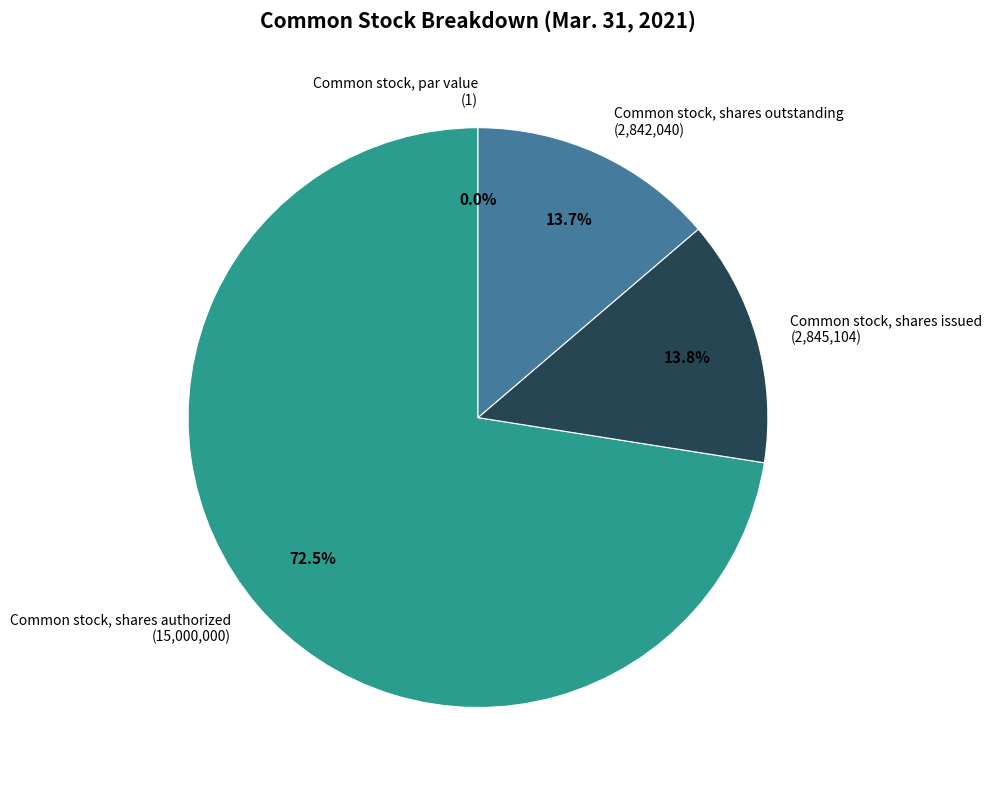

Is there a majority slice in this chart?

Yes